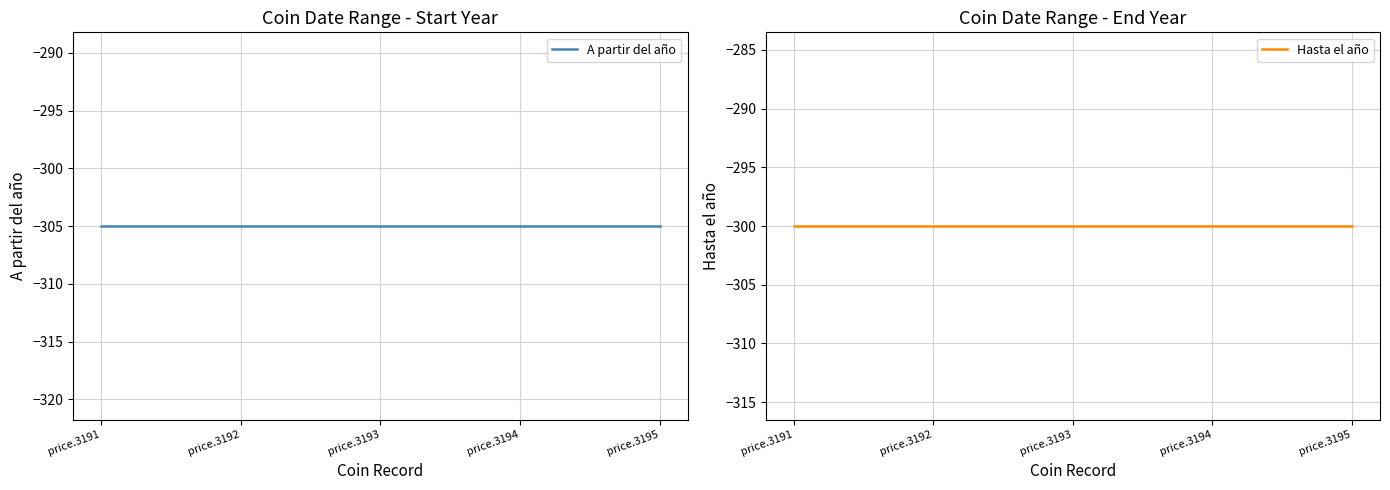

What are all the series names shown in the legend?

A partir del año, Hasta el año